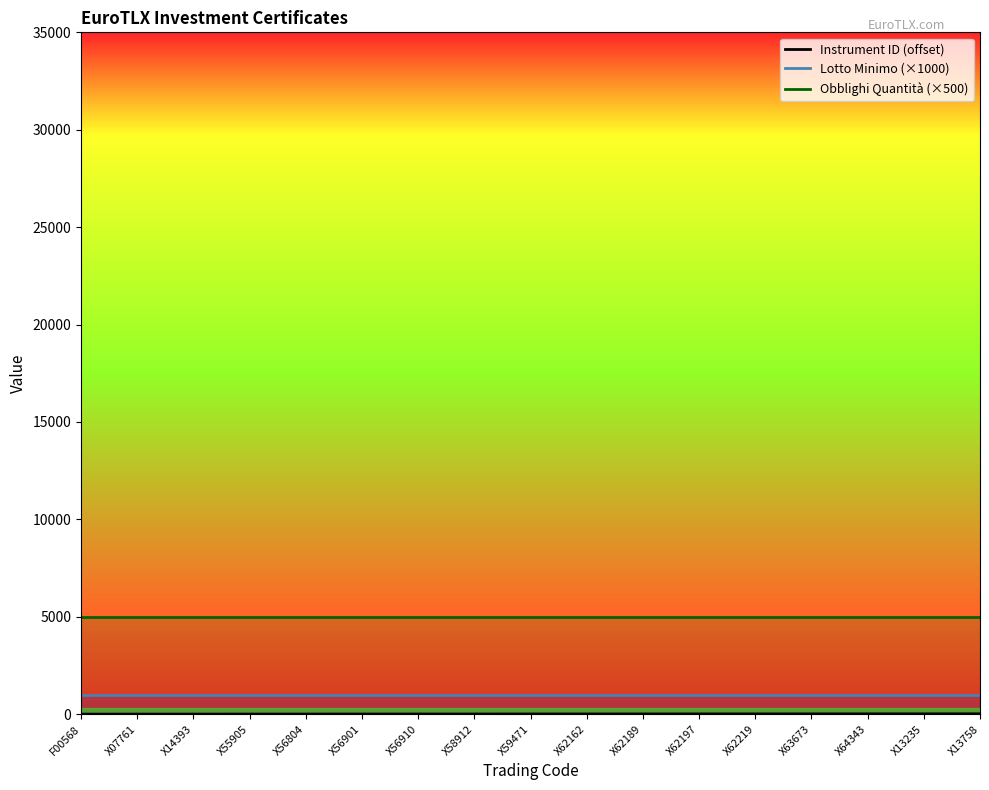

What is the sum of all Instrument ID (offset) values?

136